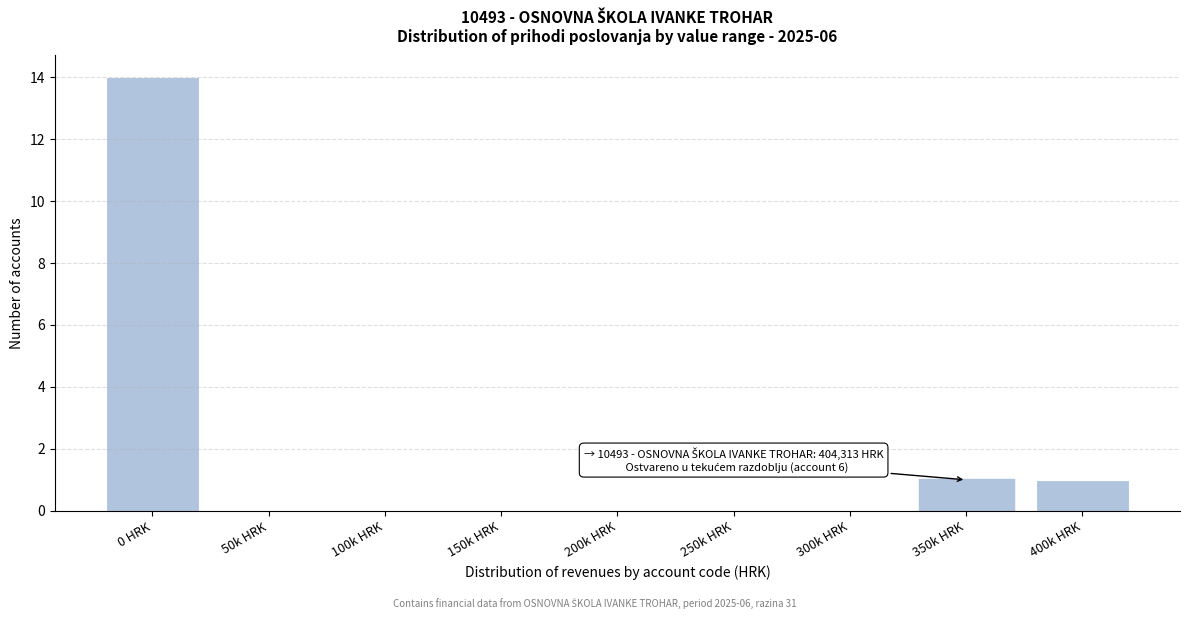

Reading right to left, extract all data points from this chart.

400k HRK=1	350k HRK=1	300k HRK=0	250k HRK=0	200k HRK=0	150k HRK=0	100k HRK=0	50k HRK=0	0 HRK=14